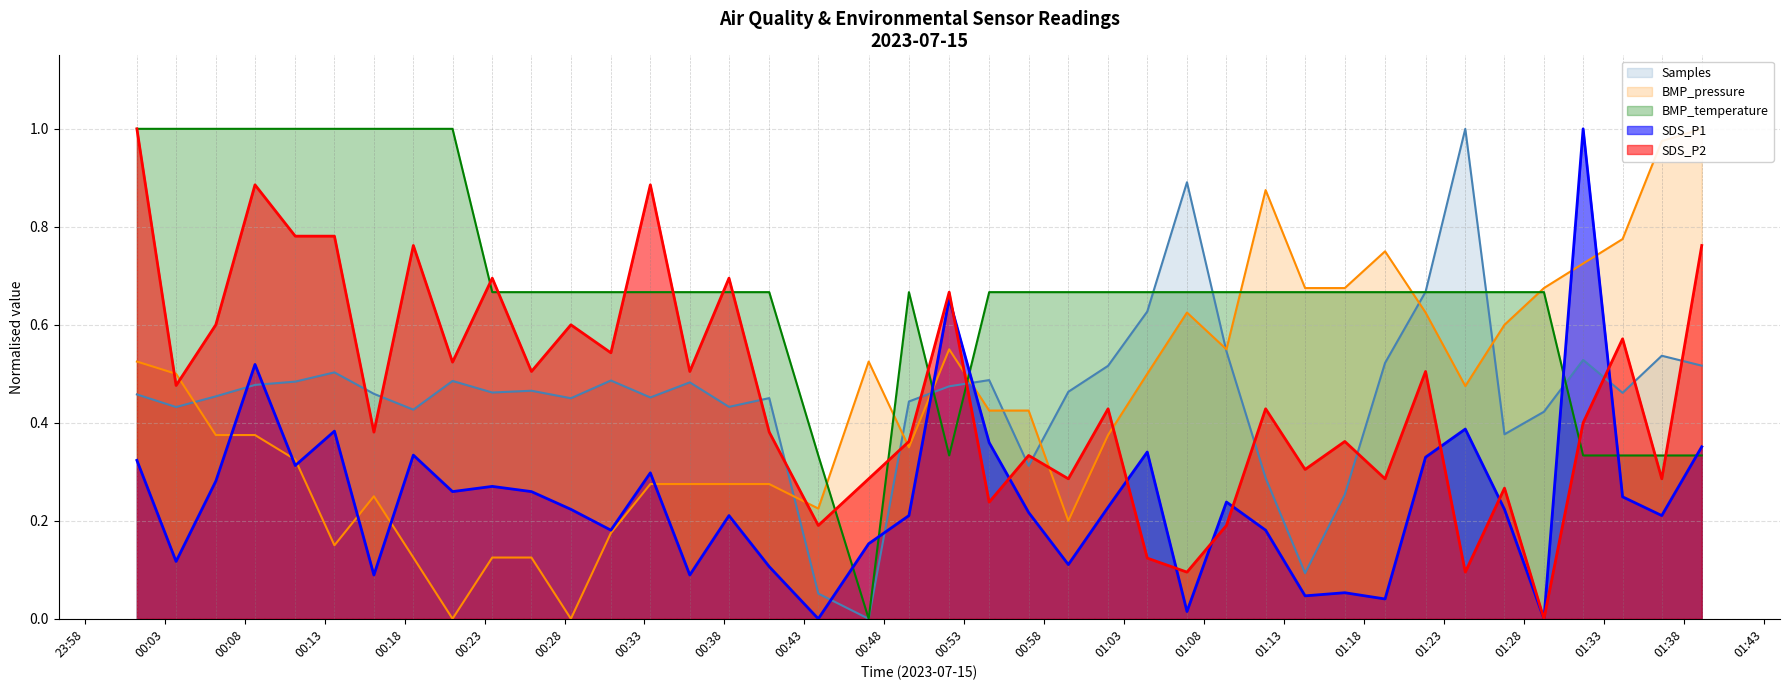

In SDS_P1, how many points are lower than both neighbors (excluding endpoints)?

13